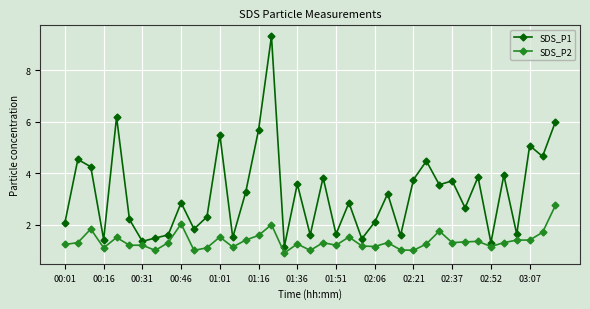

True or false: SDS_P1 and SDS_P2 cross at least once.

False